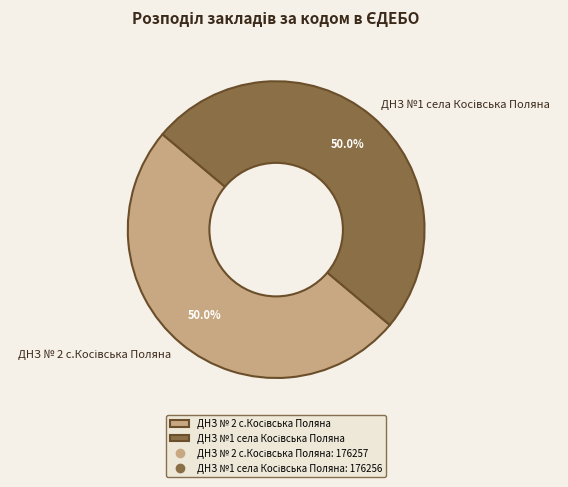

How many slices are in this pie chart?

2